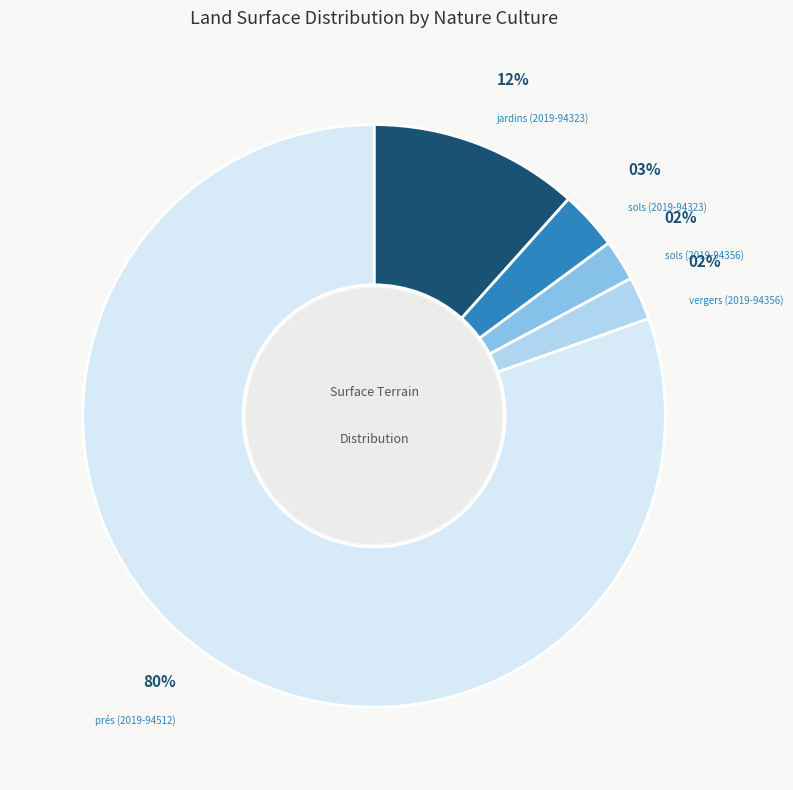

Between prés (2019-94512) and sols (2019-94323), which is larger?

prés (2019-94512)